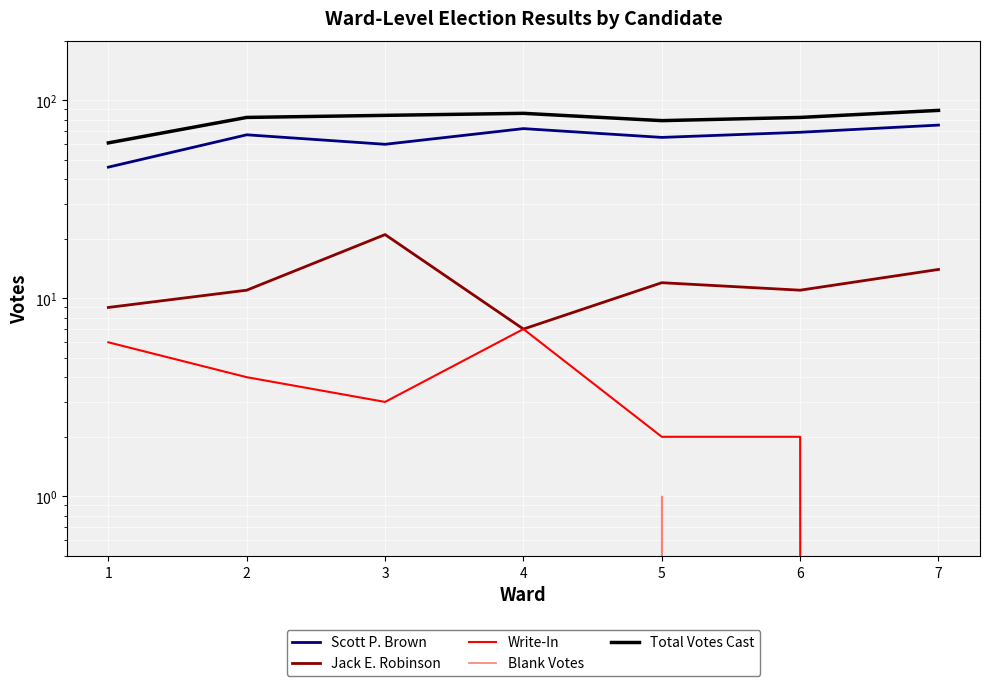

Is the value of Jack E. Robinson at 1 greater than the value of Total Votes Cast at 2?

No